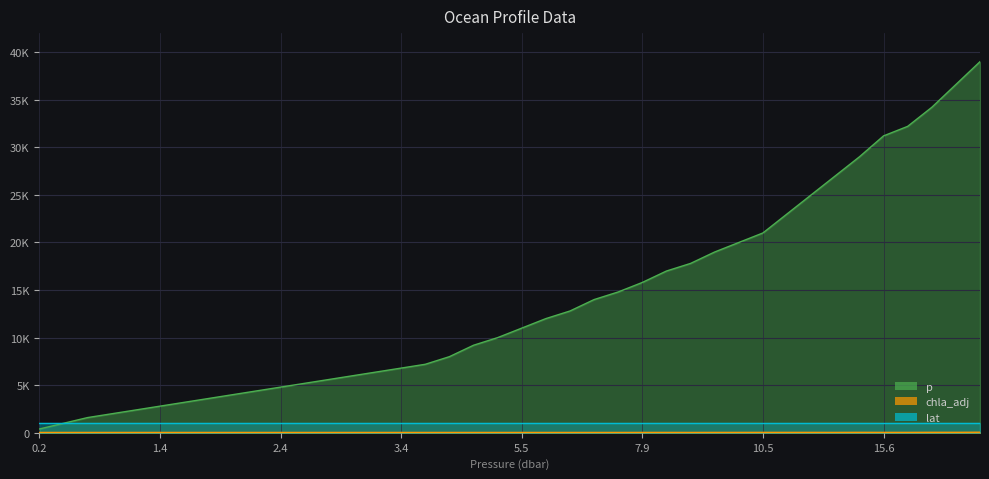

Where is chla_adj nearest to the value 48?

34